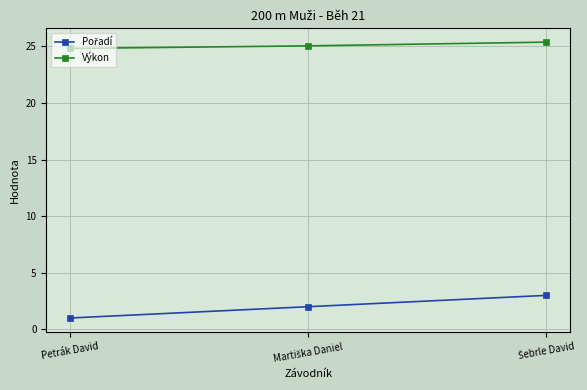

How many data points in Výkon are less than 25?

1